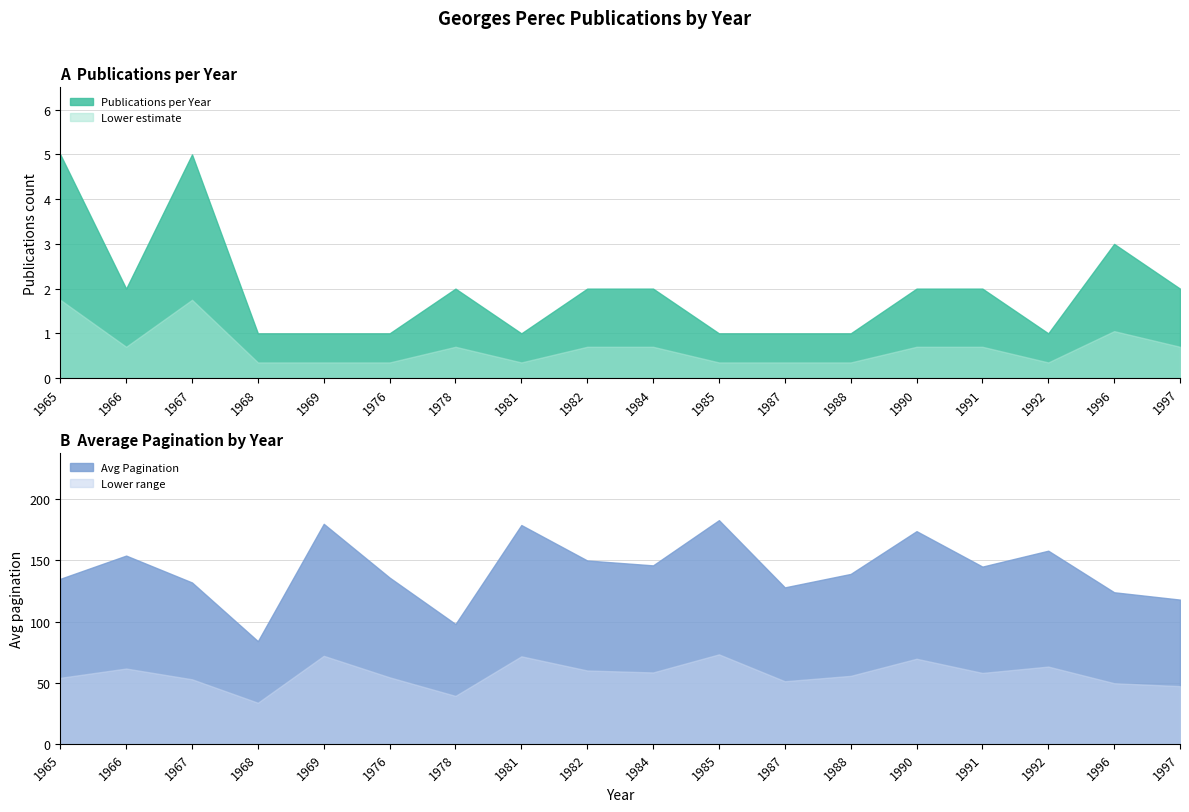

Which series has the widest spread of values?

Avg Pagination